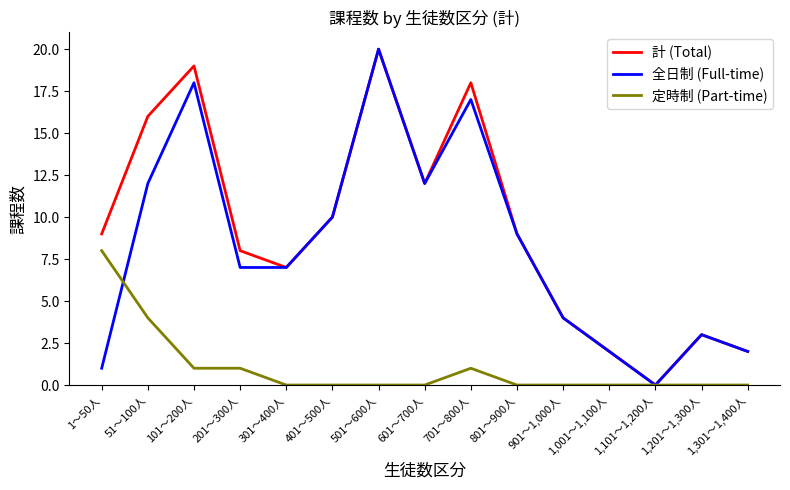

Rank the series at 1～50人 from highest to lowest value.

計 (Total), 定時制 (Part-time), 全日制 (Full-time)